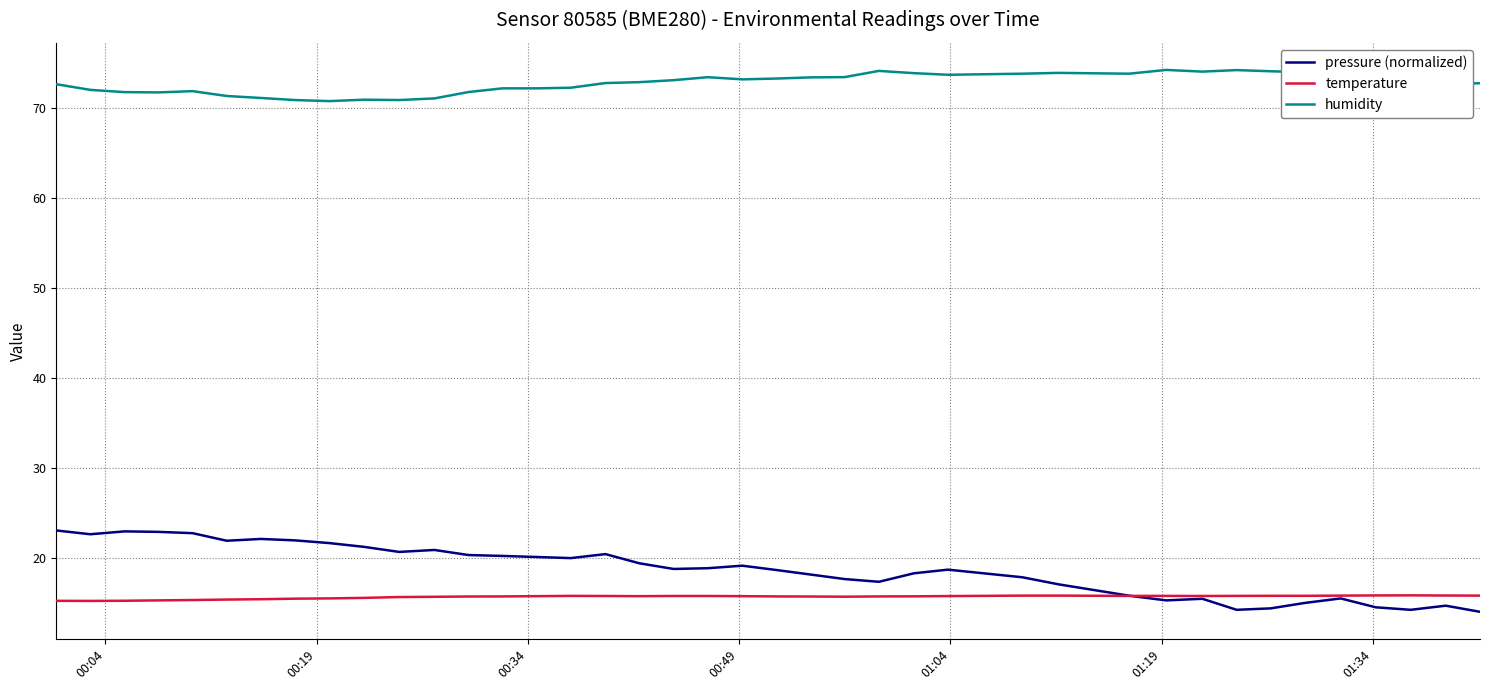

What is the difference between the maximum and minimum values in the humidity series?

3.5